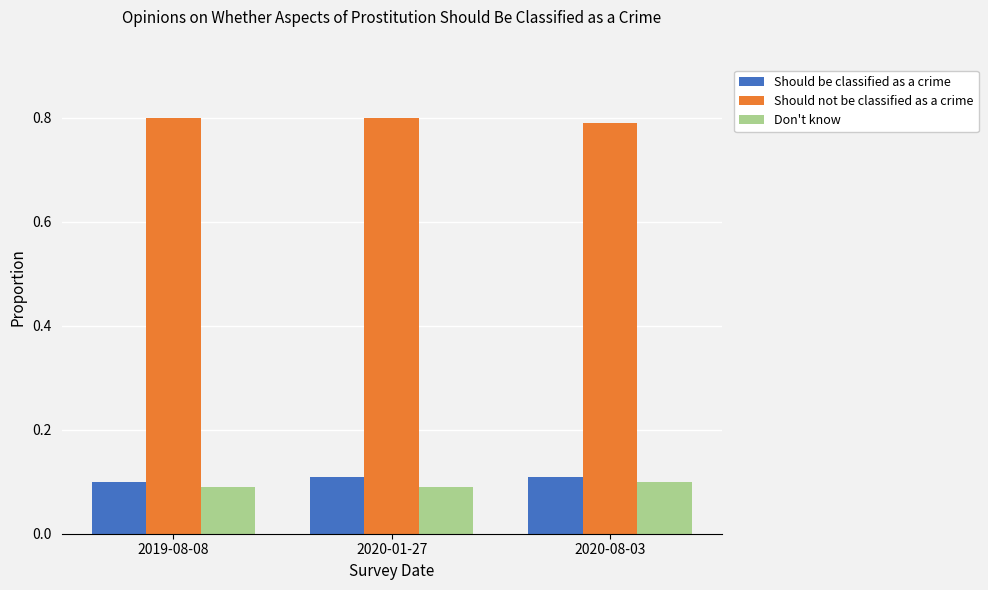

How many Should not be classified as a crime values are between 0 and 1?

3